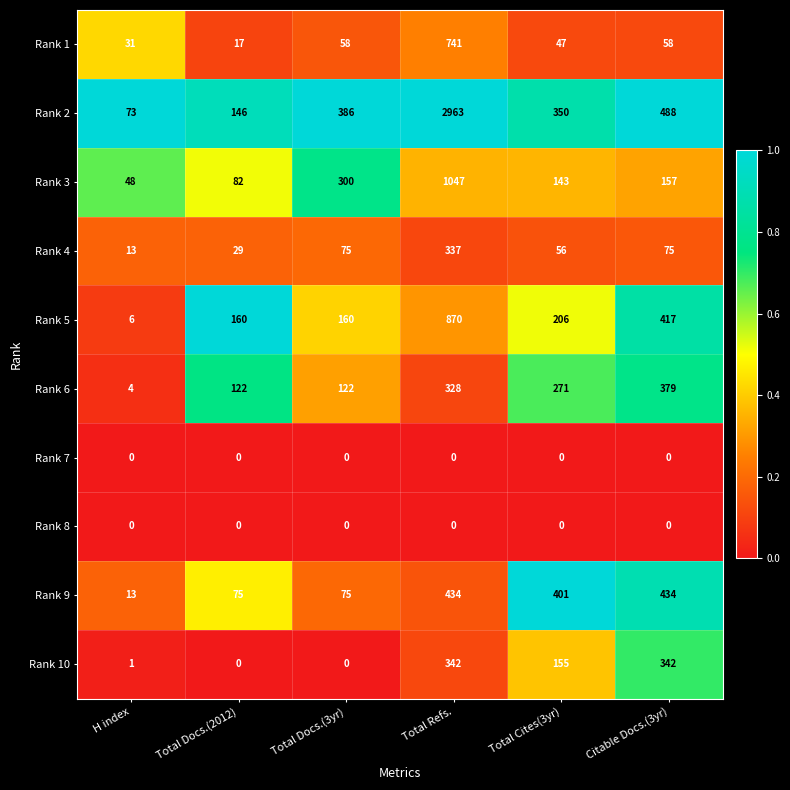

Which series has the widest spread of values?

Rank 2